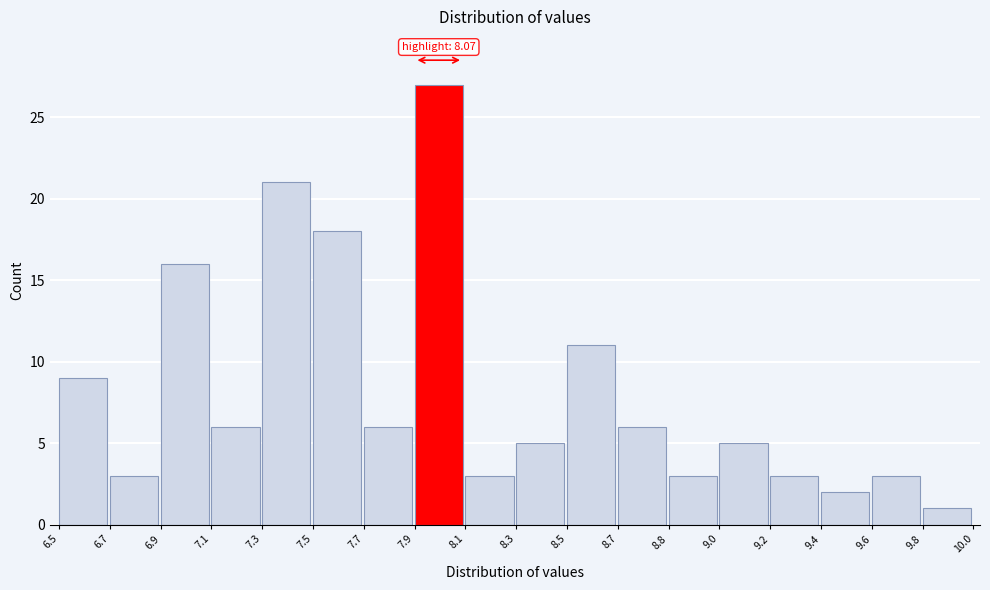

Reading right to left, list all the values displayed in this chart.

1	3	2	3	5	3	6	11	5	3	27	6	18	21	6	16	3	9